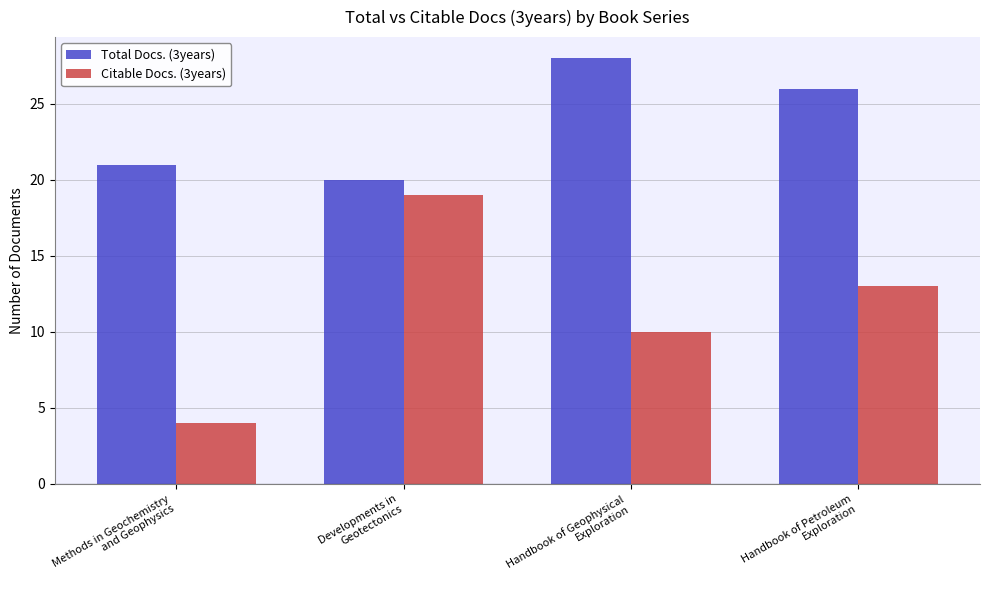

At which label does Total Docs. (3years) reach its minimum?

Developments in
Geotectonics